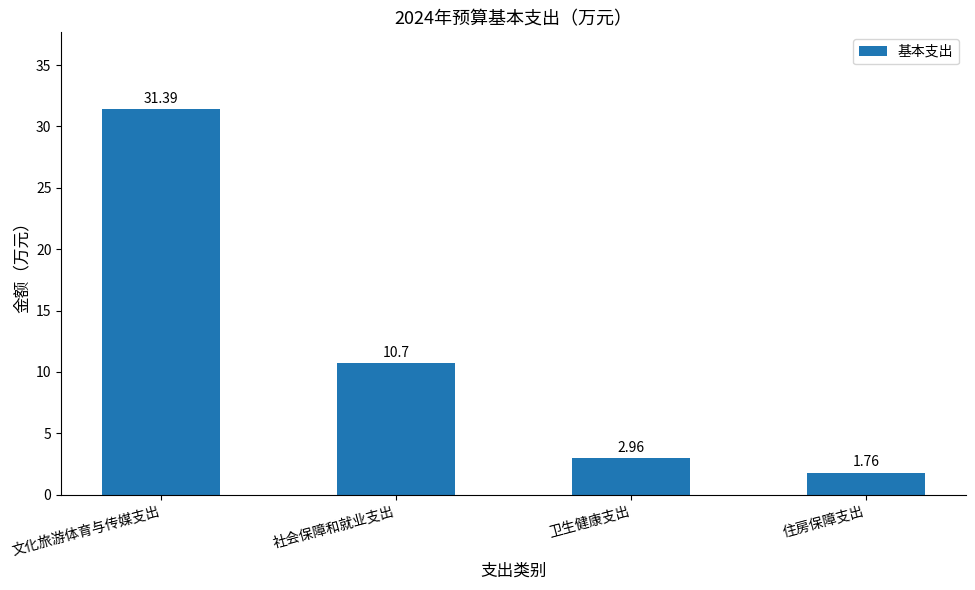

Rank the categories by value from lowest to highest.

住房保障支出, 卫生健康支出, 社会保障和就业支出, 文化旅游体育与传媒支出